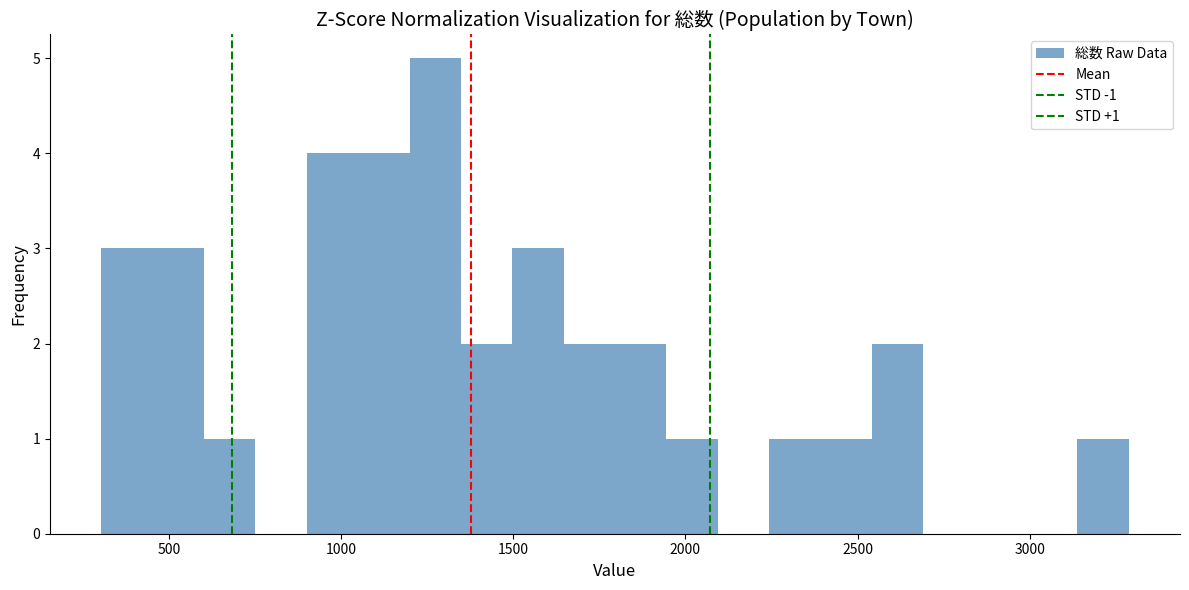

Read against the x-axis, roughly where is the centre of the tallest bar?

1250